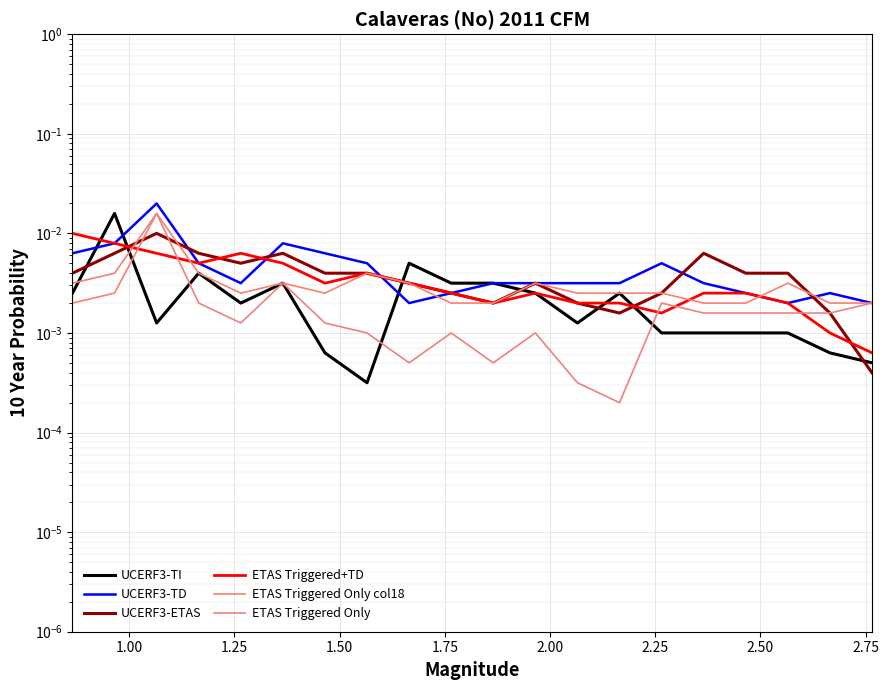

Rank the series by their maximum value, from highest to lowest.

UCERF3-TD, UCERF3-TI, ETAS Triggered Only col18, ETAS Triggered Only, UCERF3-ETAS, ETAS Triggered+TD